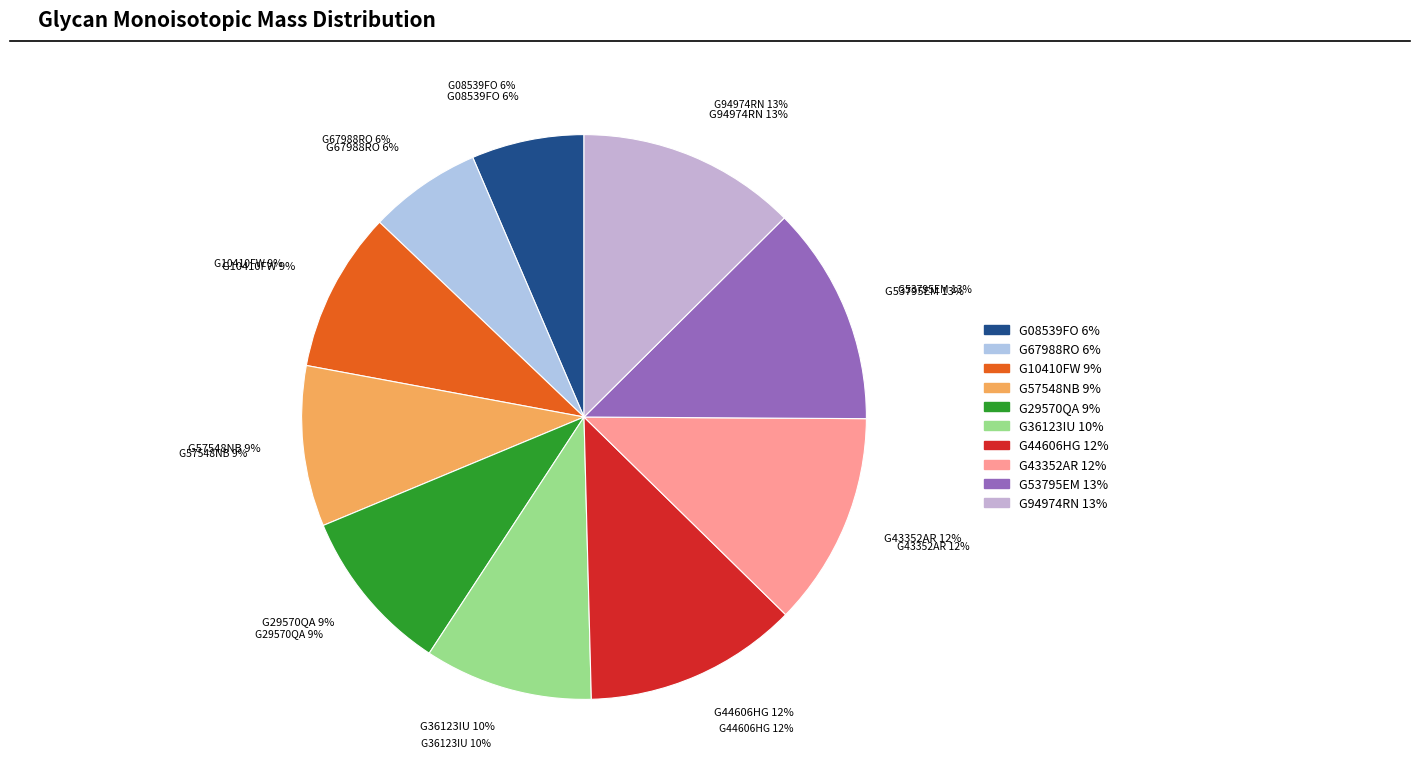

The G53795EM slice represents 24% of the pie. True or false?

False